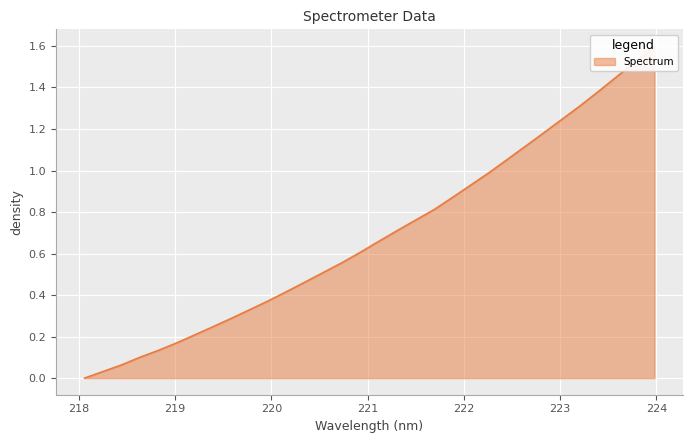

Reading left to right, extract all data points from this chart.

0.0	0.0	0.1	0.1	0.1	0.2	0.2	0.2	0.3	0.3	0.4	0.4	0.5	0.5	0.6	0.6	0.7	0.7	0.8	0.8	0.9	0.9	1.0	1.1	1.1	1.2	1.2	1.3	1.4	1.5	1.5	1.6